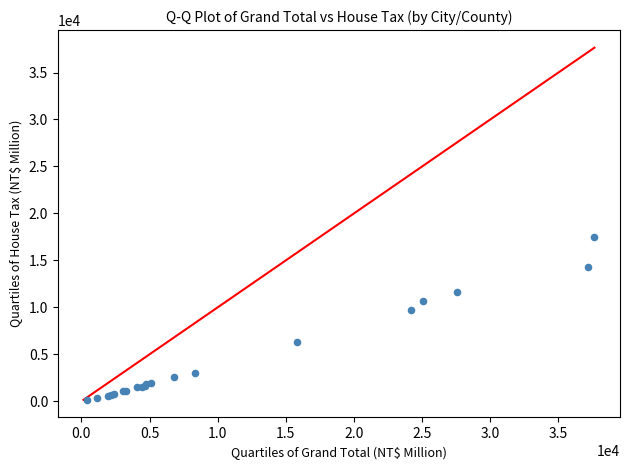

What Y value in the scatter plot is closest to 8842?

9721